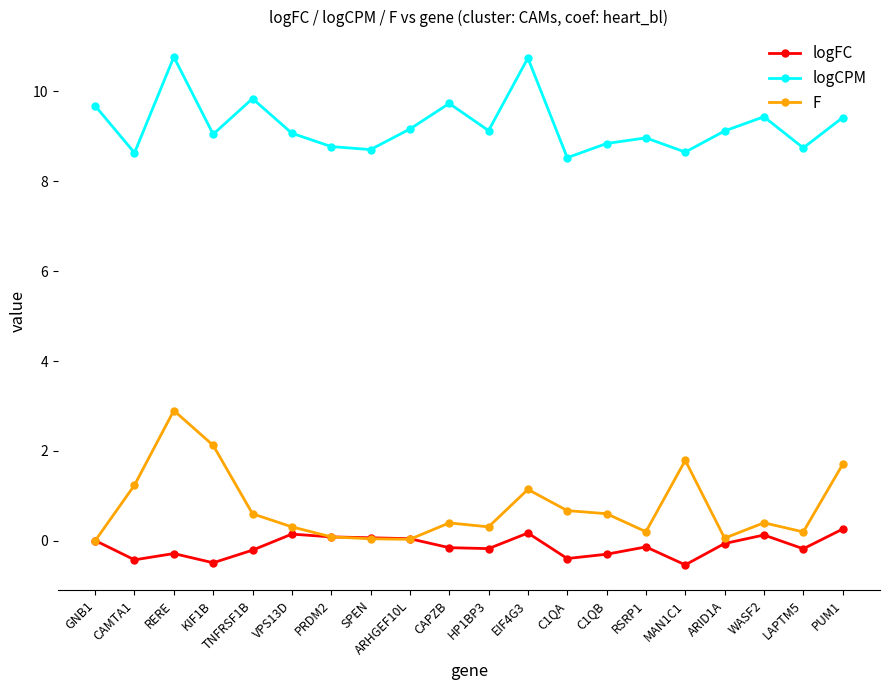

What value does the F series have at KIF1B?

2.1